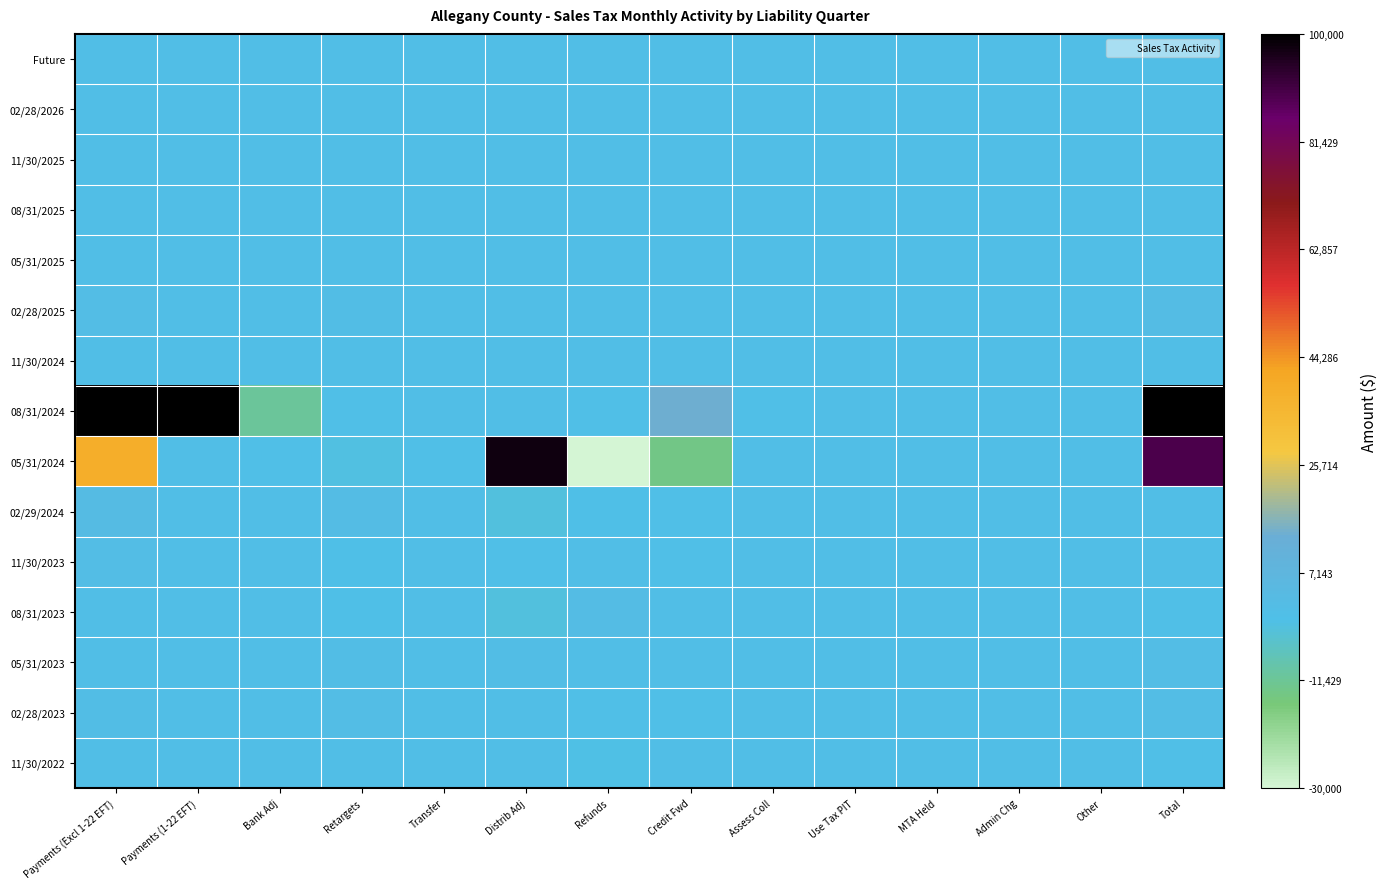

How many distinct data groups are displayed?

15